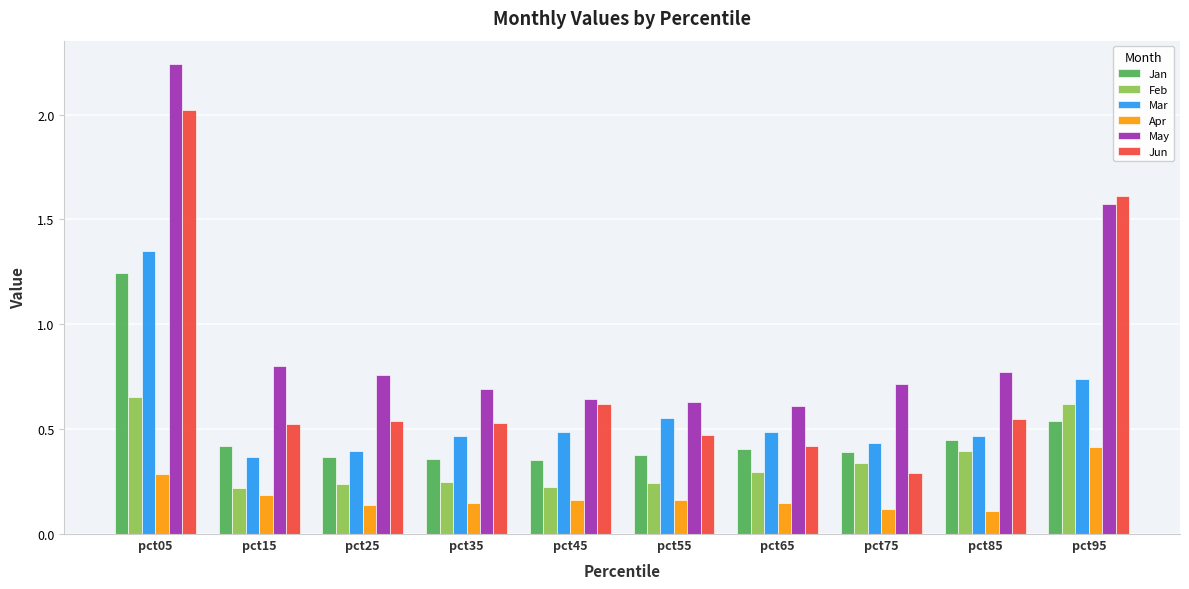

What is the total value across all series at pct55?

2.4